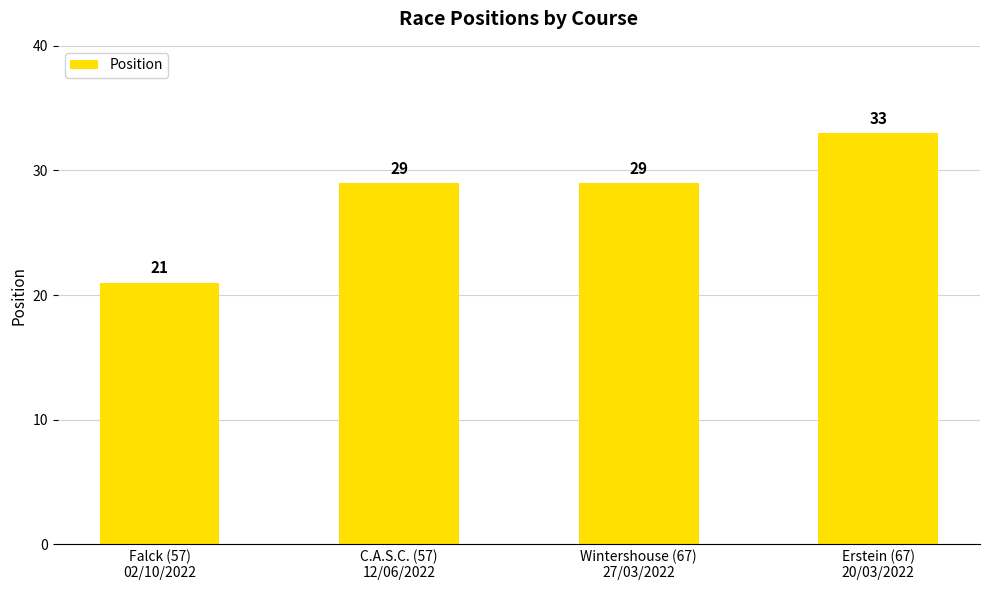

Does the chart contain any negative values?

No